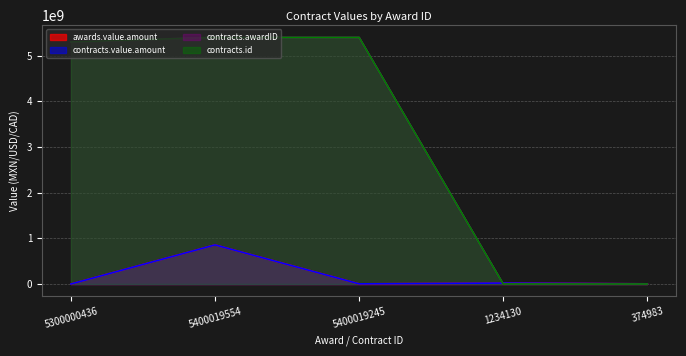

How many lines are shown in the chart?

4